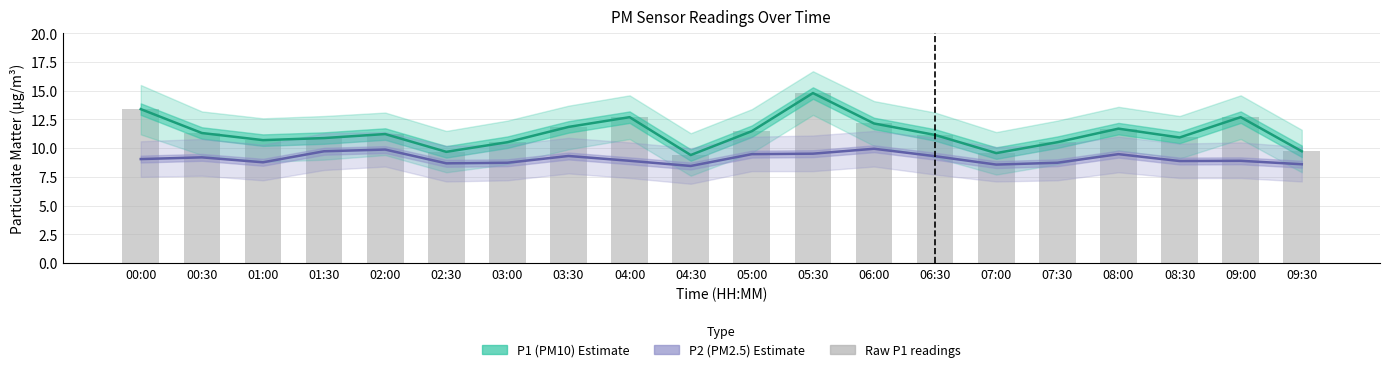

What is the label of the 12th bar from the left?

05:30